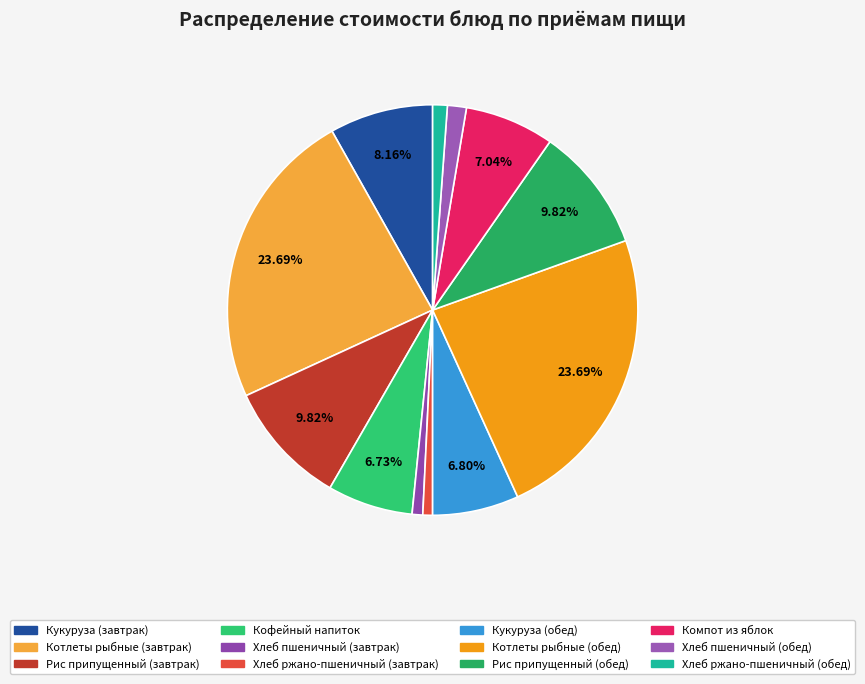

The Котлеты рыбные (завтрак) slice represents 17% of the pie. True or false?

False